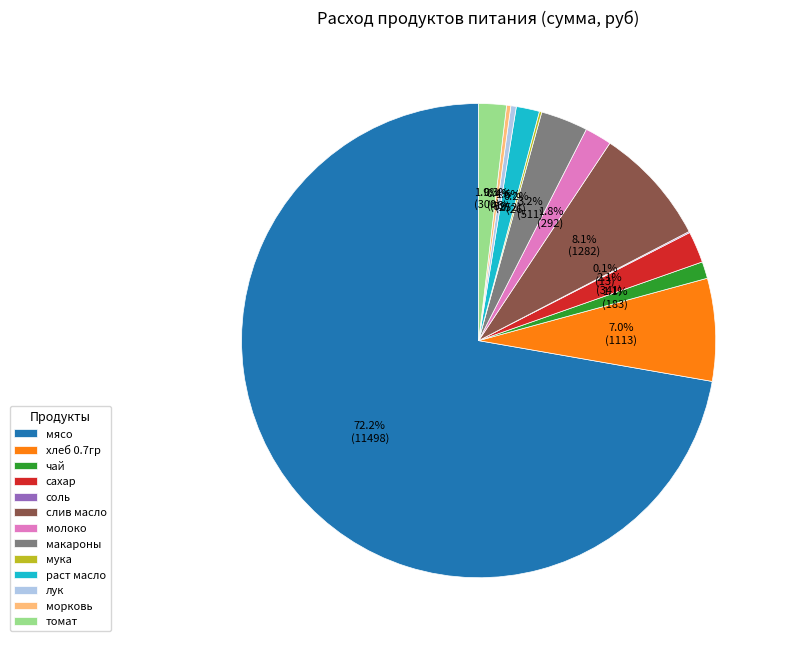

What is the largest slice in the pie chart?

мясо